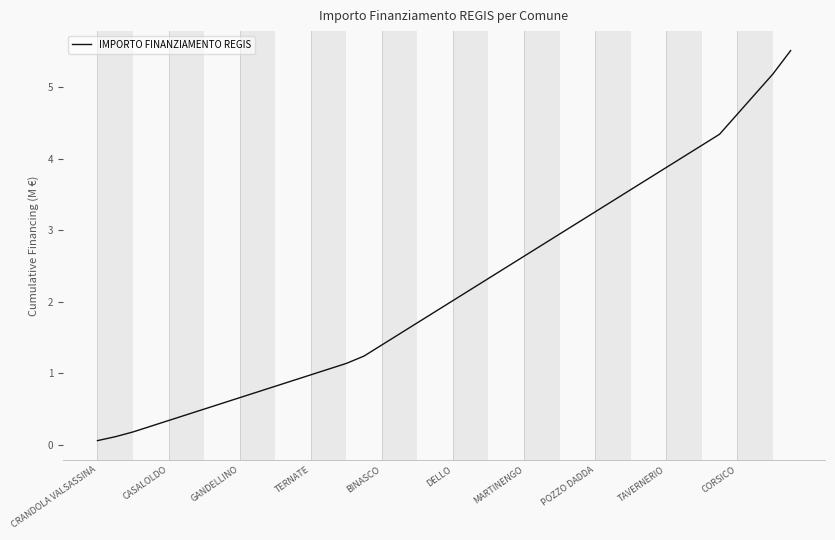

How many categories are shown in the chart?

40